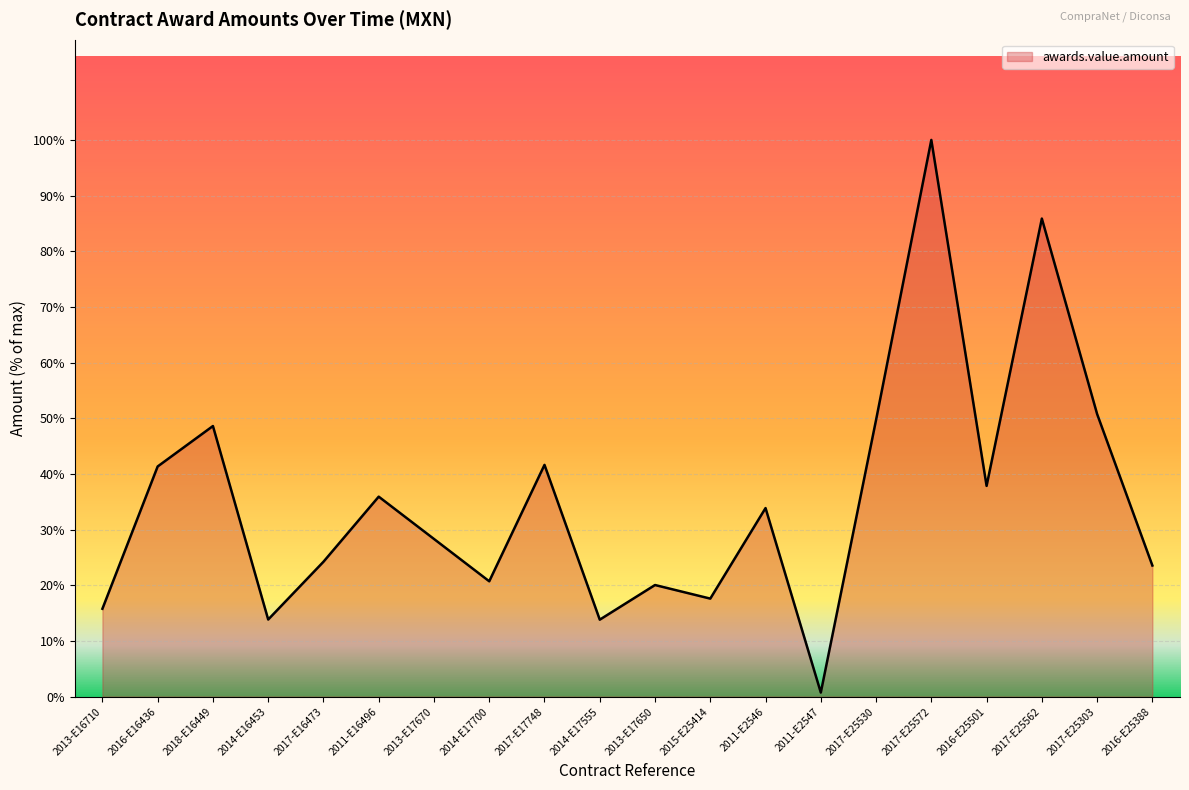

Does the chart display data point markers on the line(s)?

No